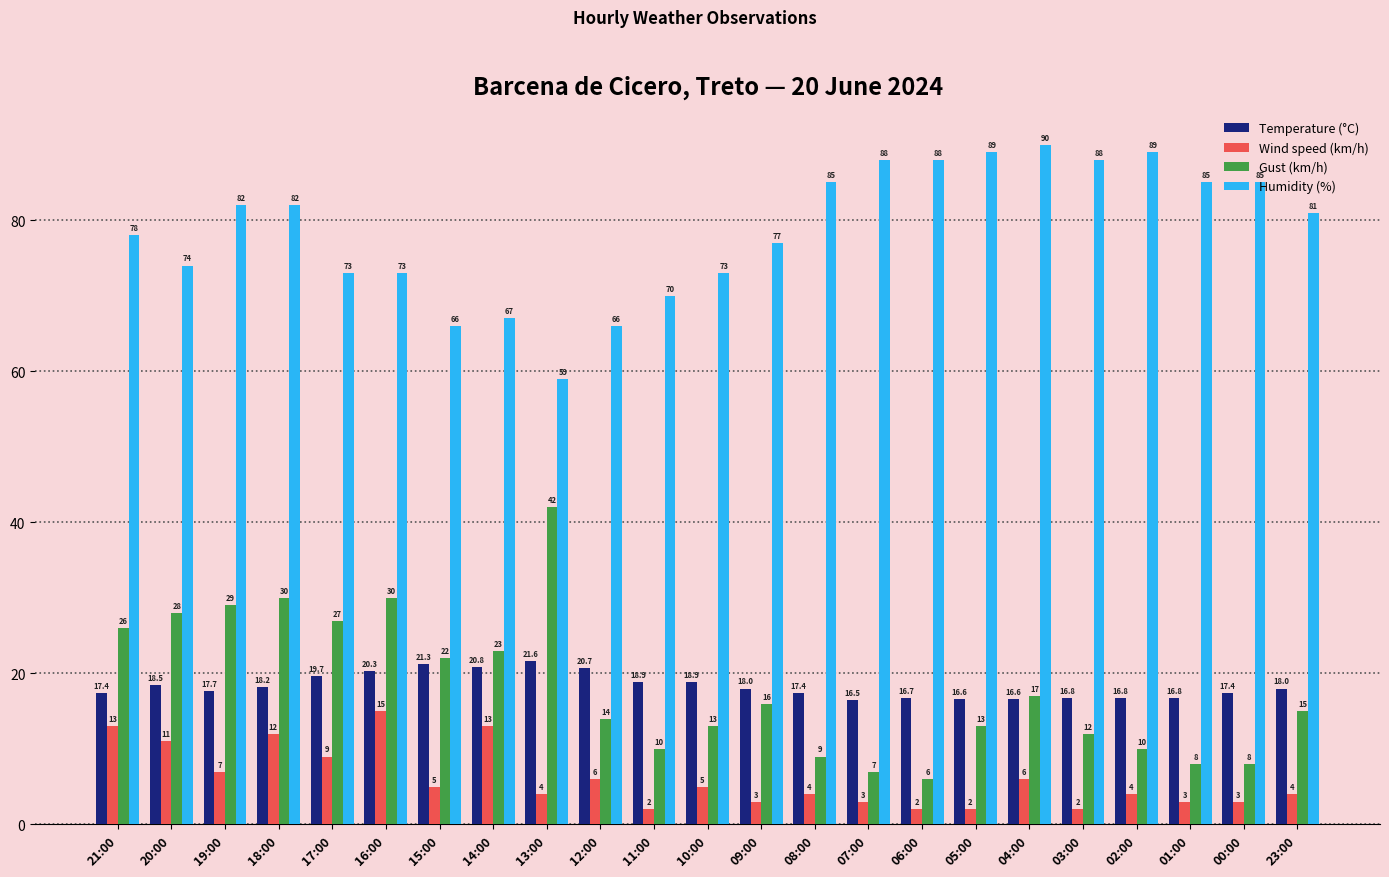

Where is Wind speed (km/h) nearest to the value 8?

19:00